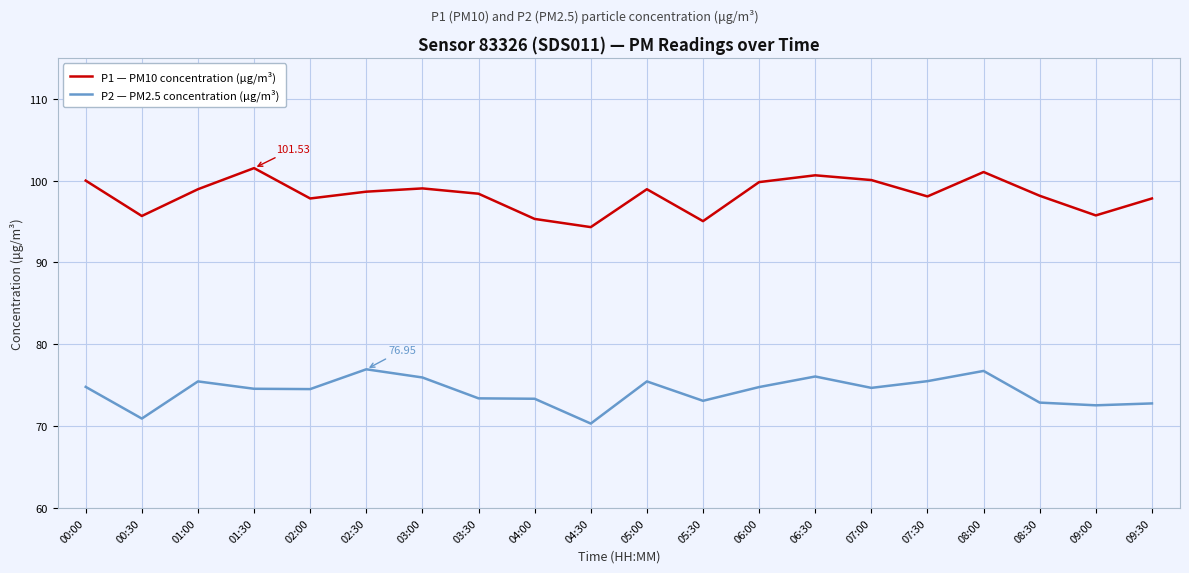

At which category does P2 — PM2.5 concentration (µg/m³) reach its first local peak?

01:00